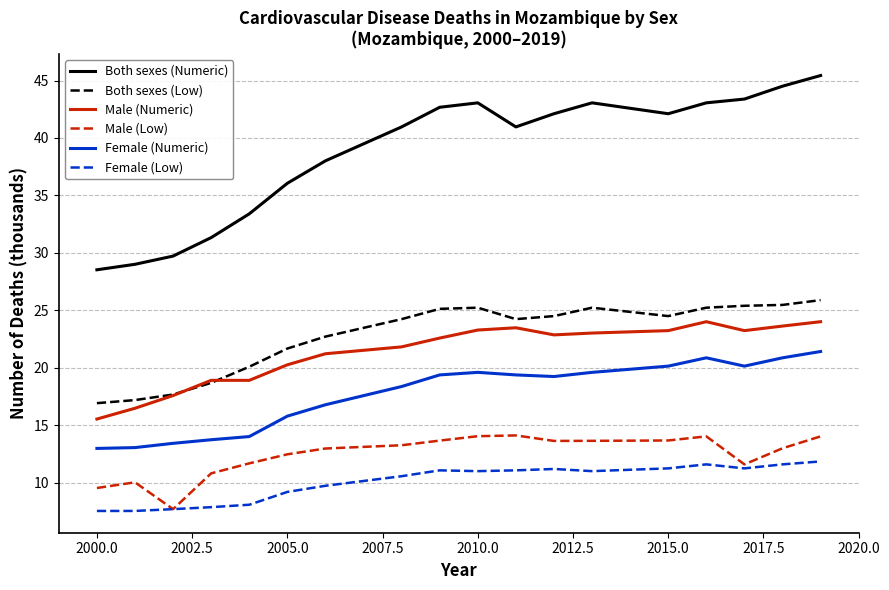

What is the highest value of the Female (Numeric) series?

21.4